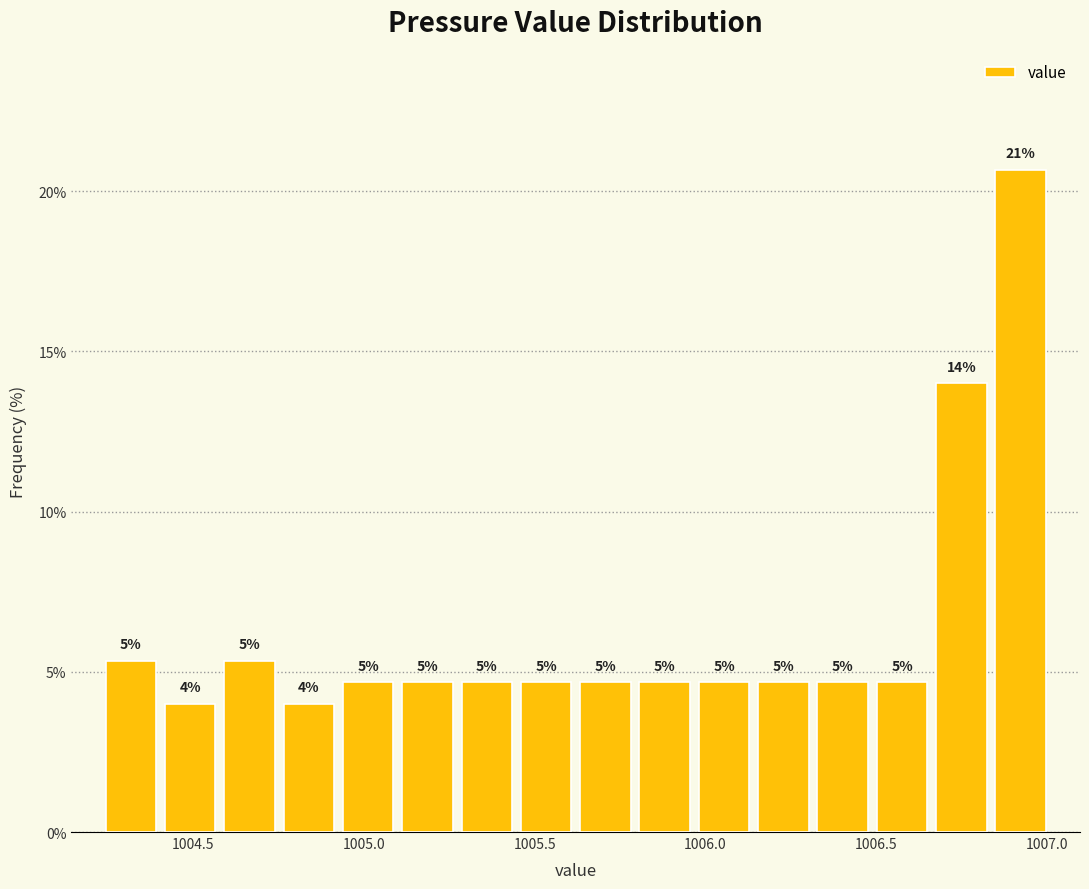

Around what value on the x-axis is the tallest bar? Give the approximate position of its centre, as read against the axis.

1006.90